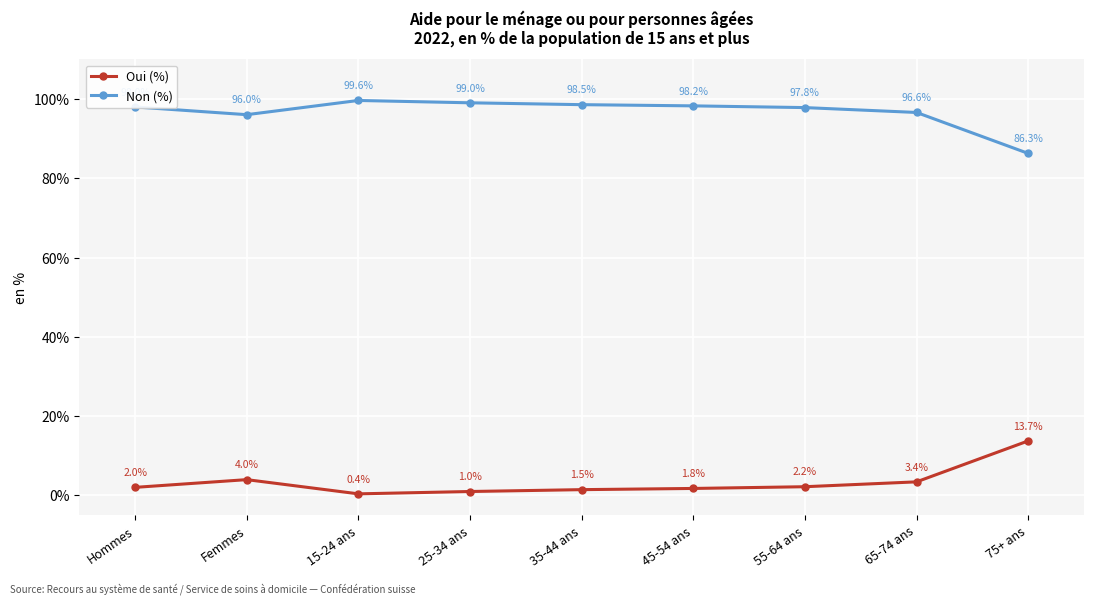

Where is the first local minimum for Oui (%)?

15-24 ans